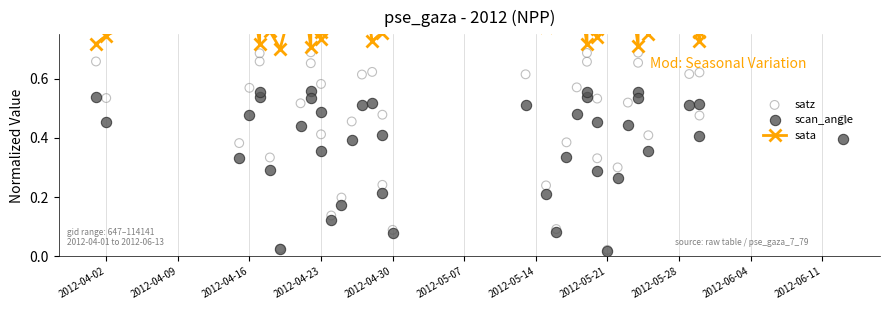

Which series contains the highest Y value?

sata